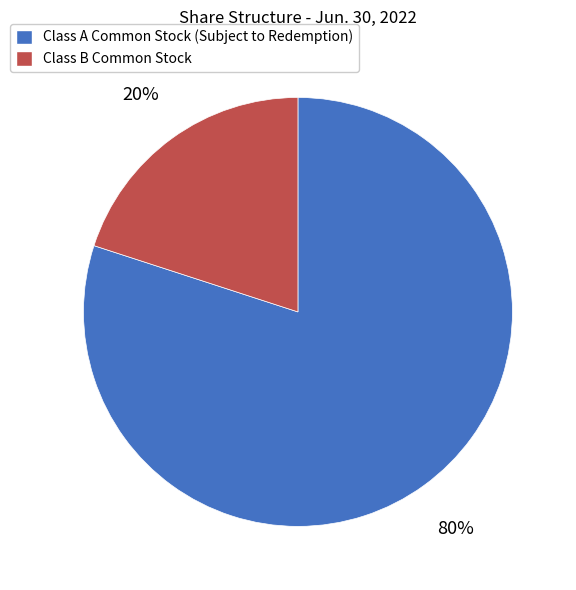

To the nearest percent, what is the combined percentage of Class B Common Stock and Class A Common Stock (Subject to Redemption)?

100%